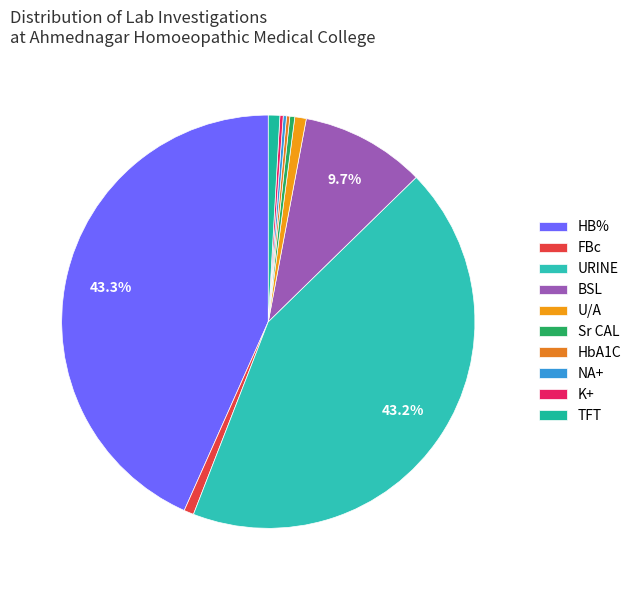

To the nearest percent, what is the average slice percentage?

10%